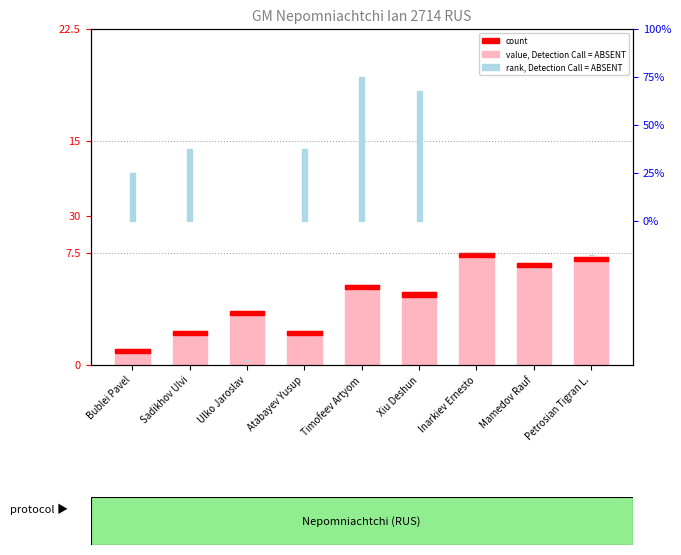

List the labels in order of value, smallest first.

Bublei Pavel, Sadikhov Ulvi, Atabayev Yusup, Ulko Jaroslav, Xiu Deshun, Timofeev Artyom, Mamedov Rauf, Petrosian Tigran L., Inarkiev Ernesto